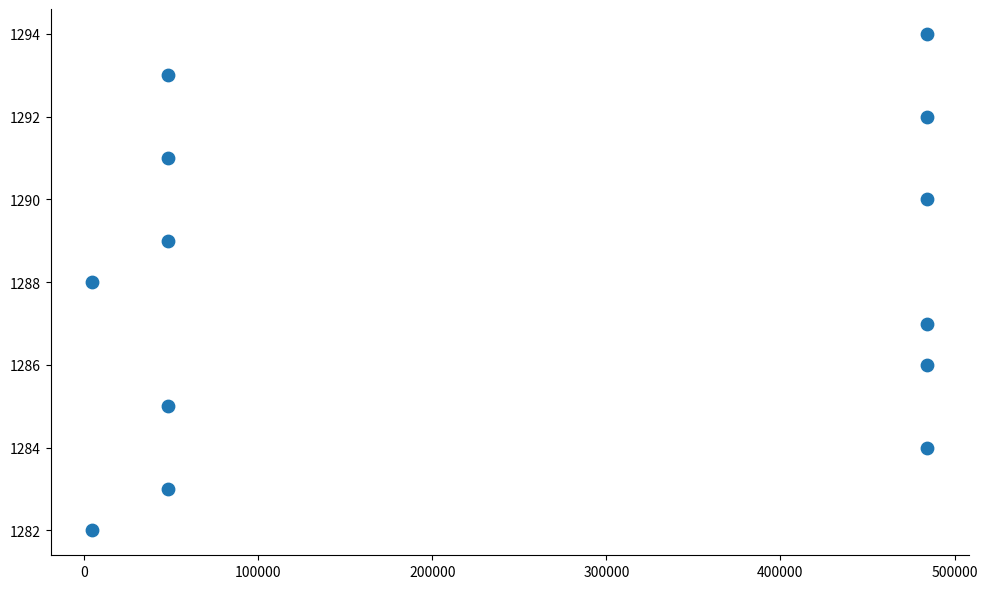

What is the range of Y values (max minus min)?

12